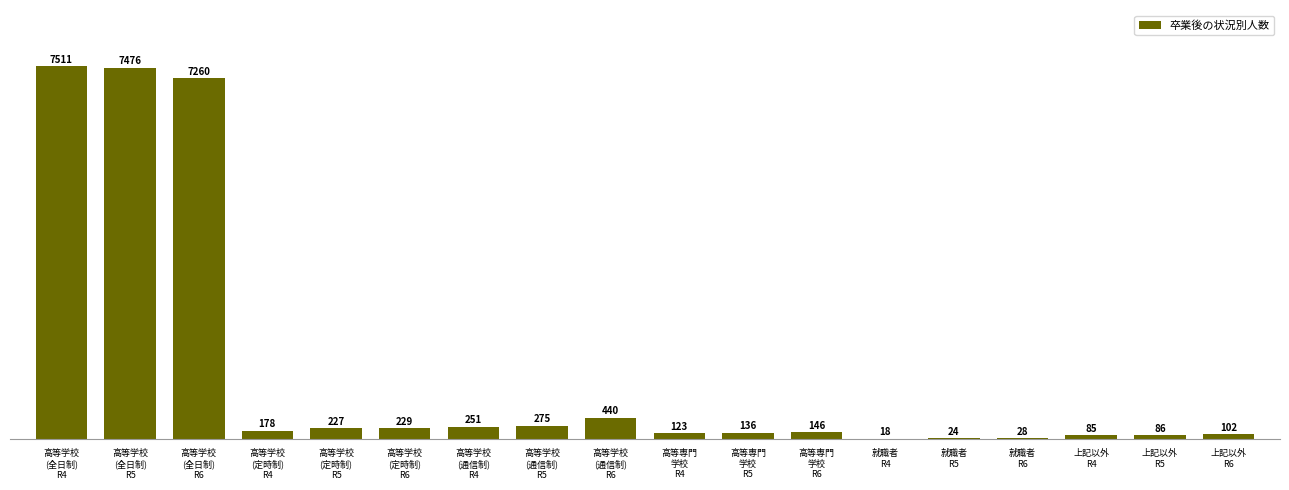

What is the sum of all values?

24595